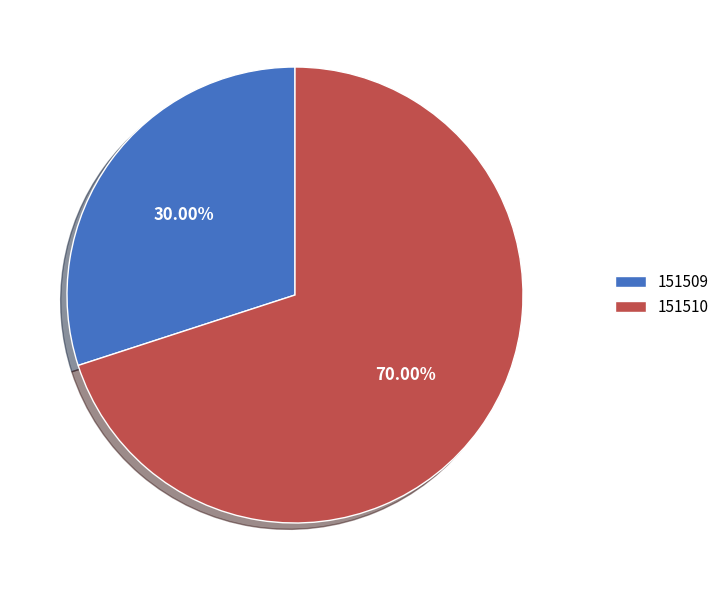

What portion of the pie excludes 151510?

30.0%